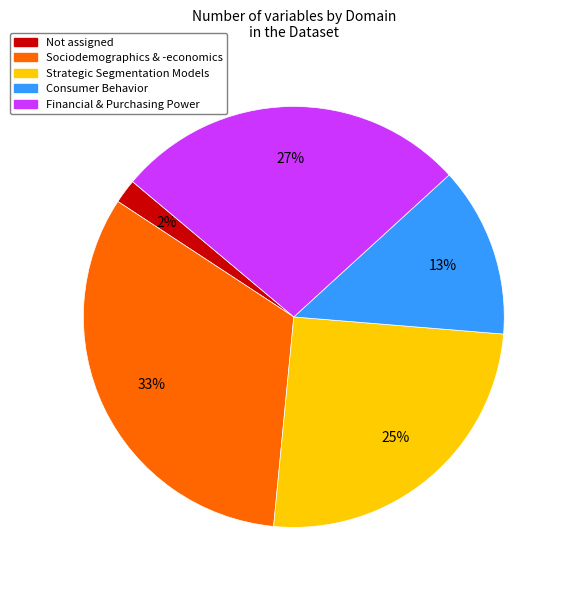

Which slice is the smallest?

Not assigned